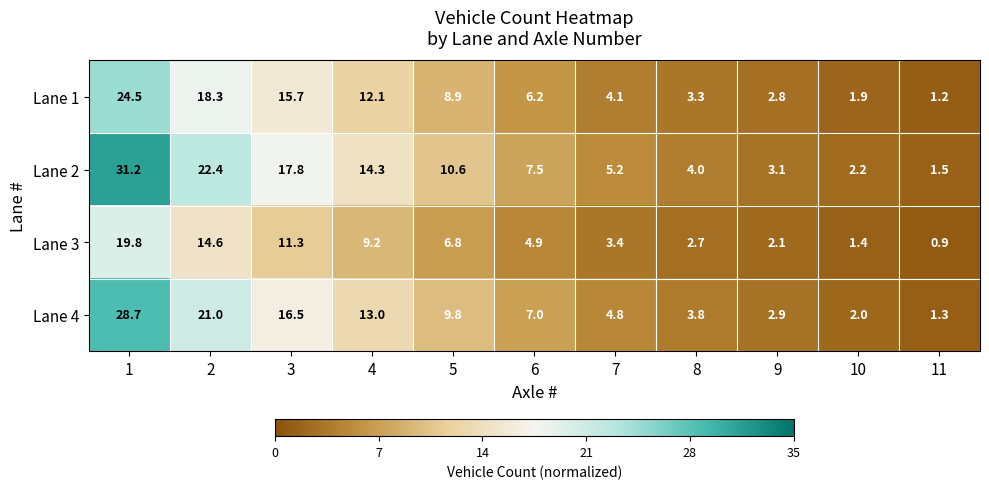

True or false: Lane 2 has a value of 2.8 at 6.

False